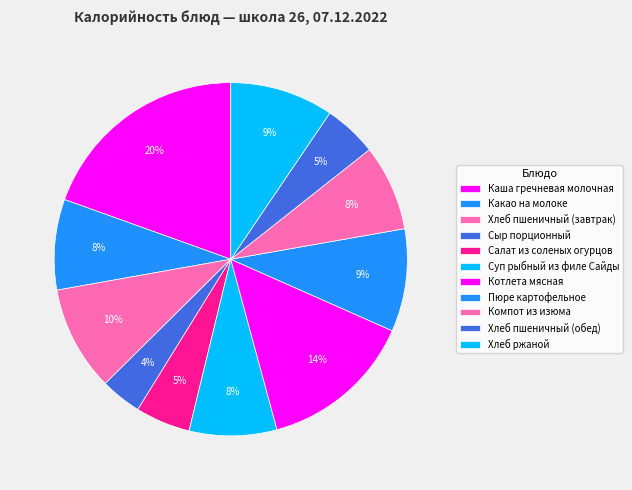

What is the ratio of the value at Компот из изюма to the value at Хлеб пшеничный (завтрак)?

0.8